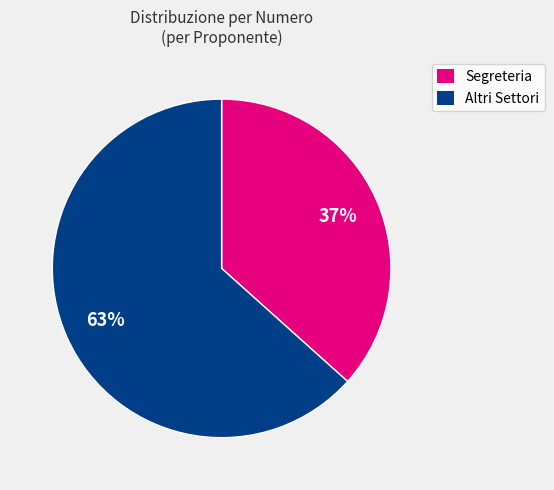

Is there a majority slice in this chart?

Yes